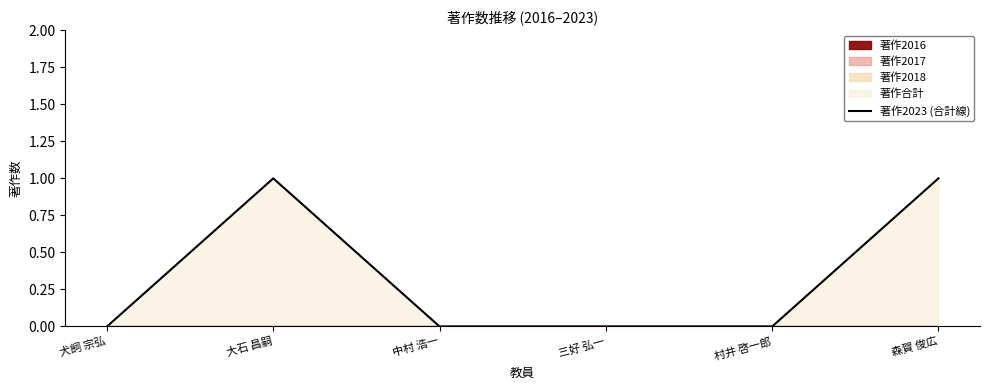

Which category has the lowest value across all series?

犬飼 宗弘